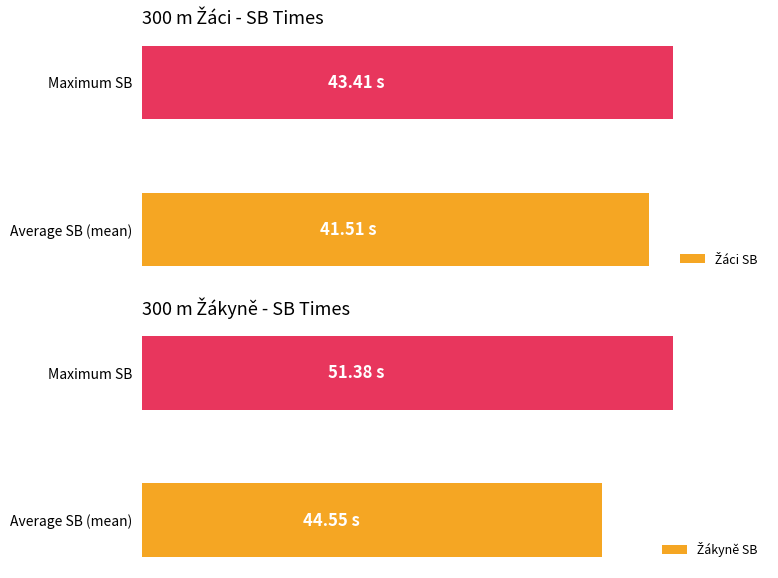

Between Average SB (mean) and Maximum SB, which series saw the biggest shift?

Žákyně SB